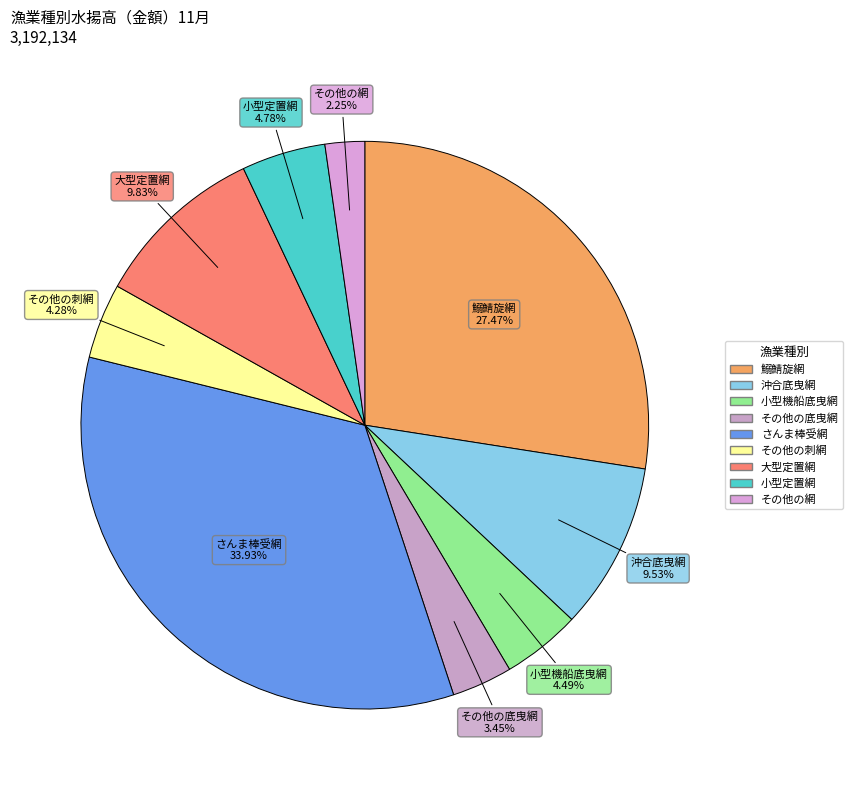

To the nearest percent, what is the combined percentage of 沖合底曳網 and 大型定置網?

19%